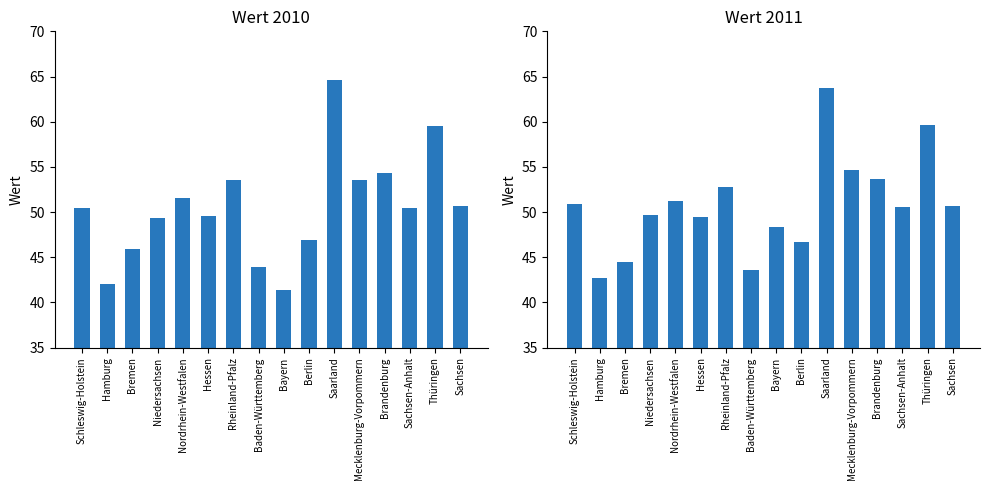

How many series are shown in this chart?

2